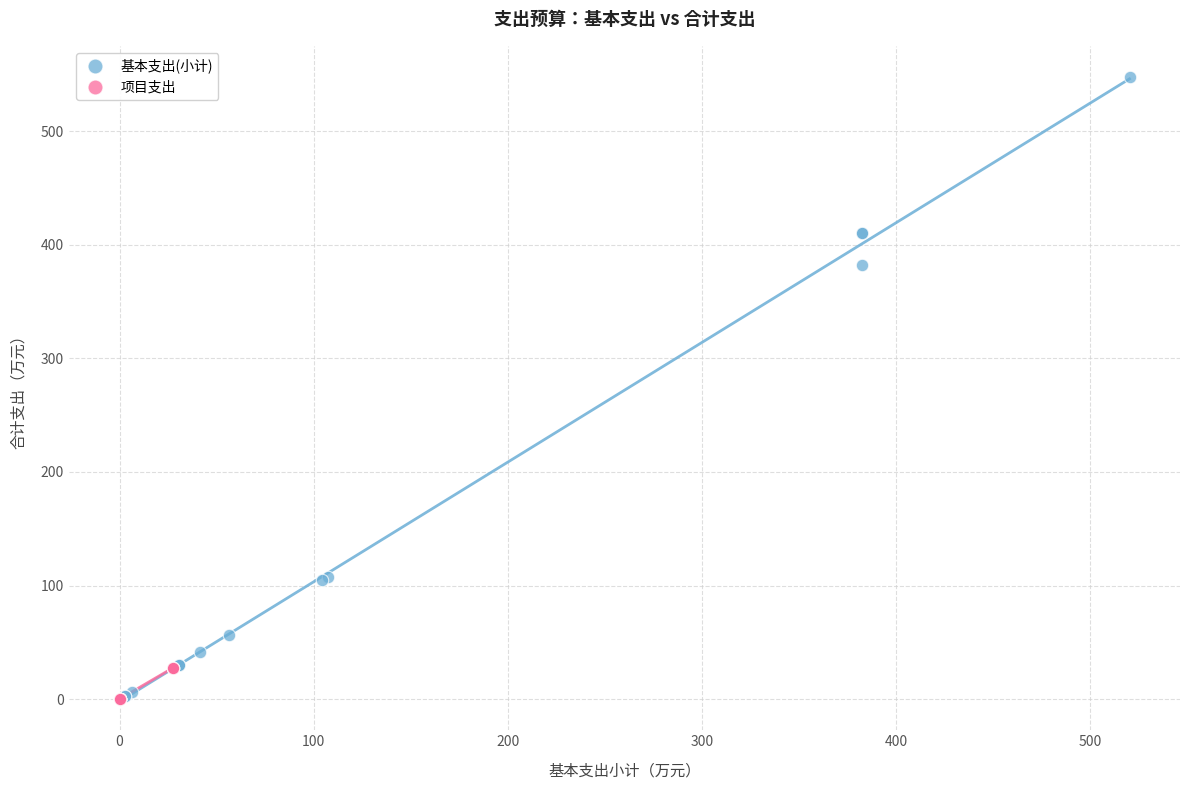

Which series has the largest Y range (max minus min)?

基本支出(小计)